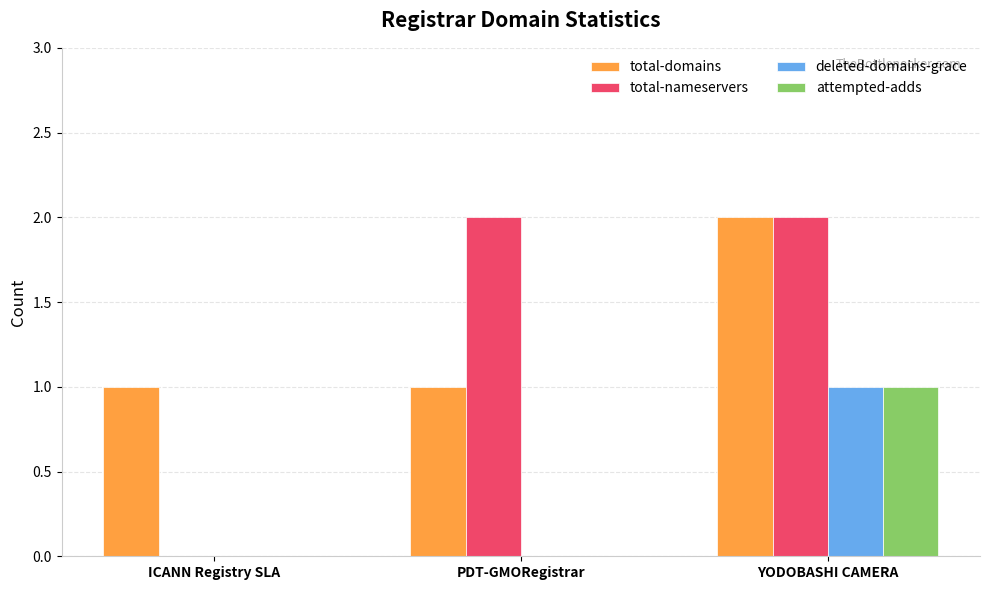

What is the spread (max minus min) of values at ICANN Registry SLA?

1